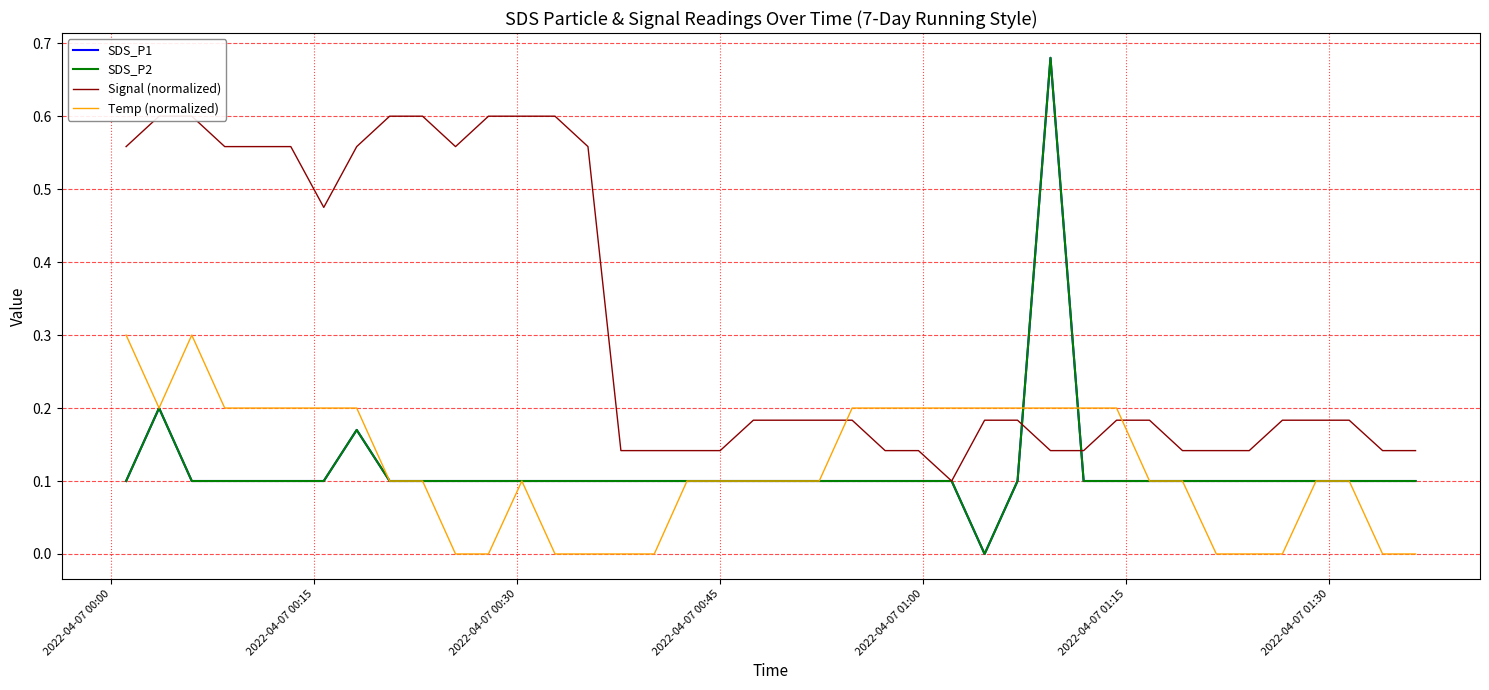

After their last crossing, which series has the higher values: Temp (normalized) or SDS_P1?

SDS_P1